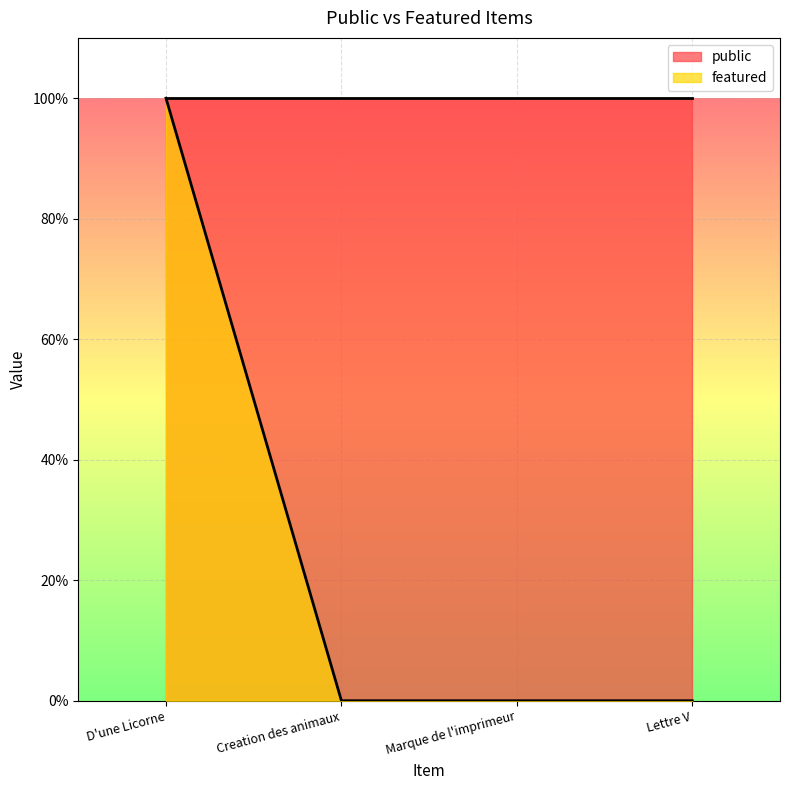

Is it true that the value at Lettre V is -1?

False